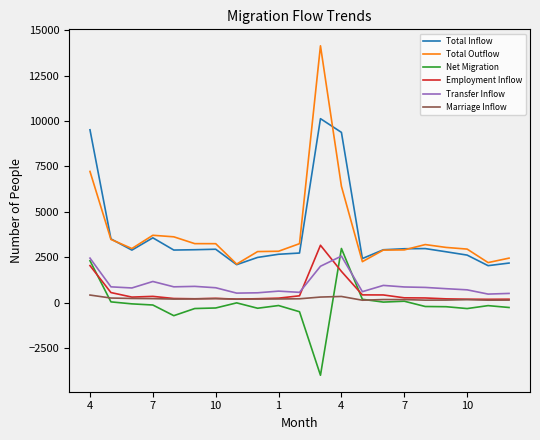

In Net Migration, how many points are higher than both neighbors (excluding endpoints)?

5